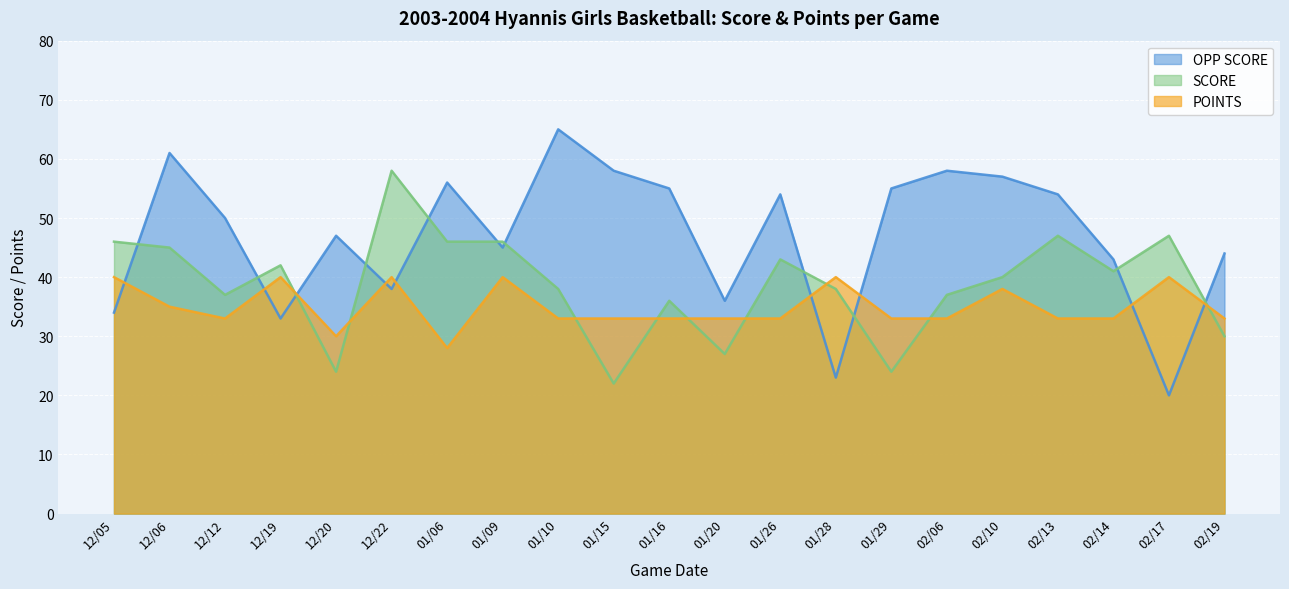

What is the value of the POINTS point at the 6th from the left?

40